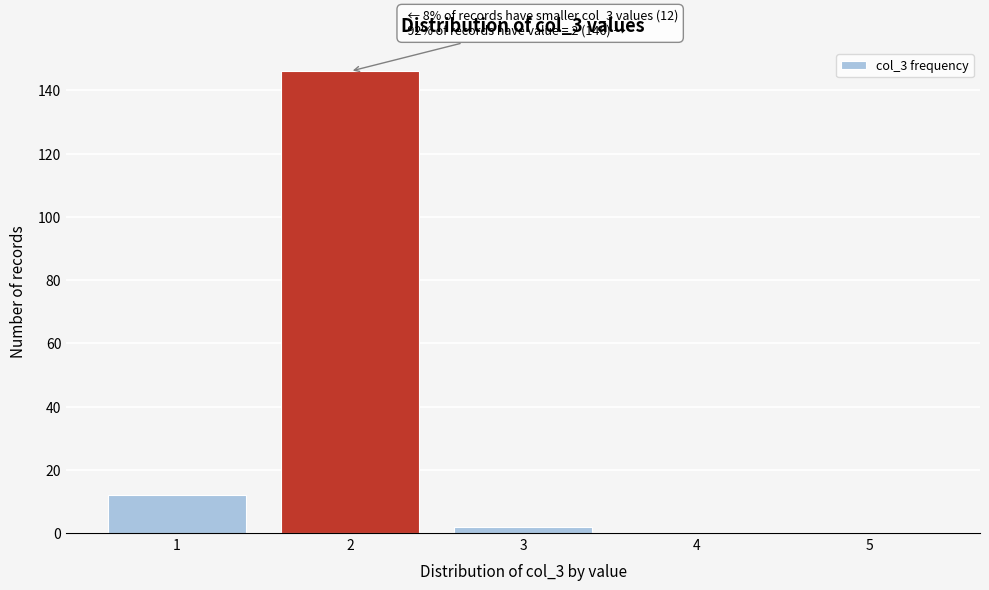

Over which range of the x-axis is the bar tallest?

1.5 to 2.5